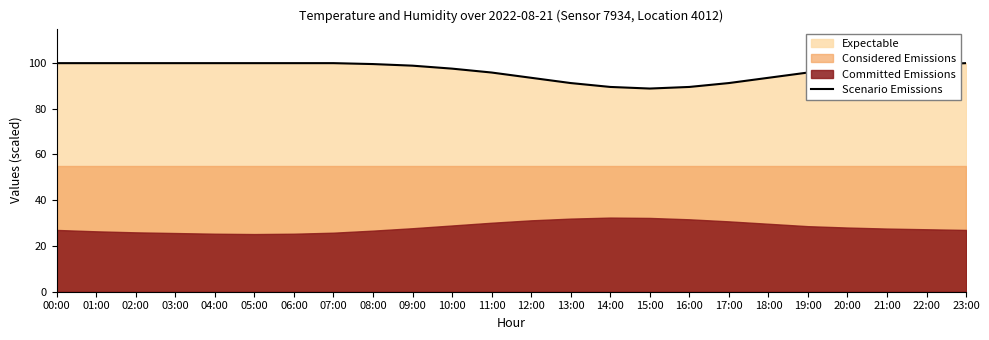

List the labels in order of value, smallest first.

15:00, 14:00, 16:00, 13:00, 17:00, 12:00, 18:00, 11:00, 19:00, 10:00, 20:00, 21:00, 09:00, 22:00, 08:00, 00:00, 01:00, 02:00, 03:00, 04:00, 05:00, 06:00, 07:00, 23:00